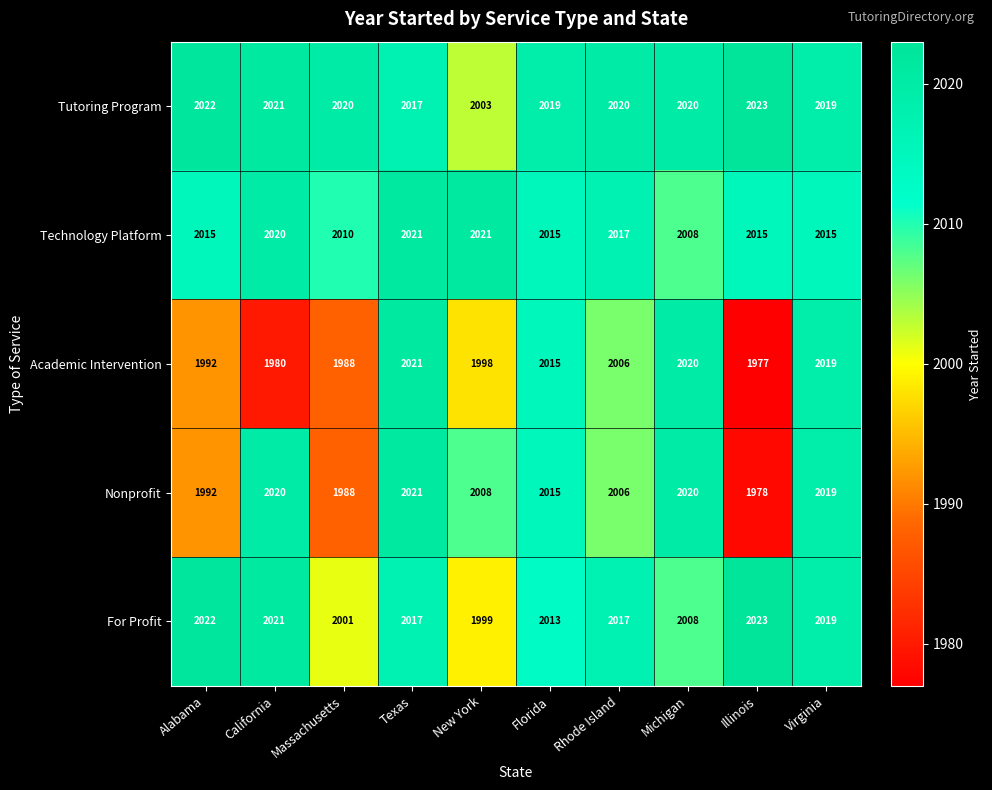

What value does the For Profit series have at Florida, to the nearest 5?

2015